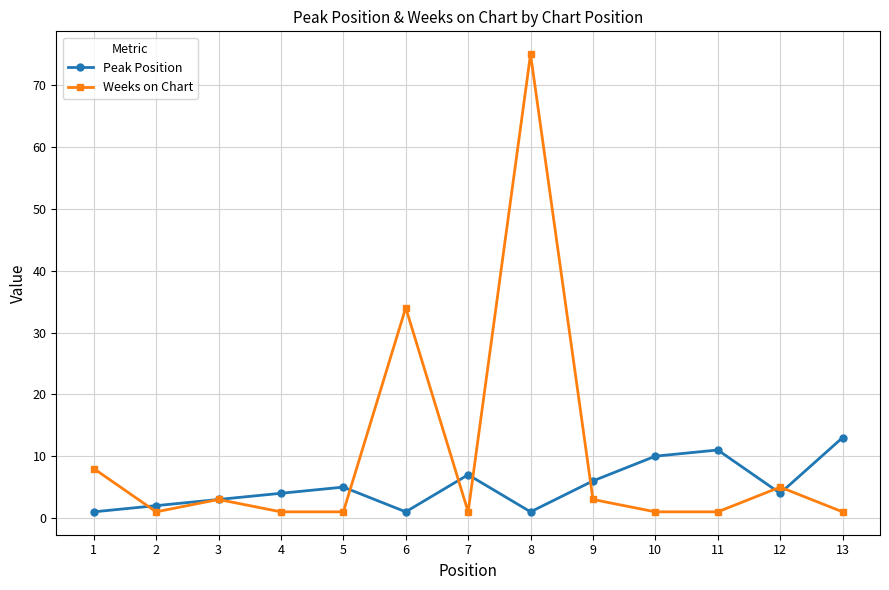

Where is the first local minimum for Peak Position?

6